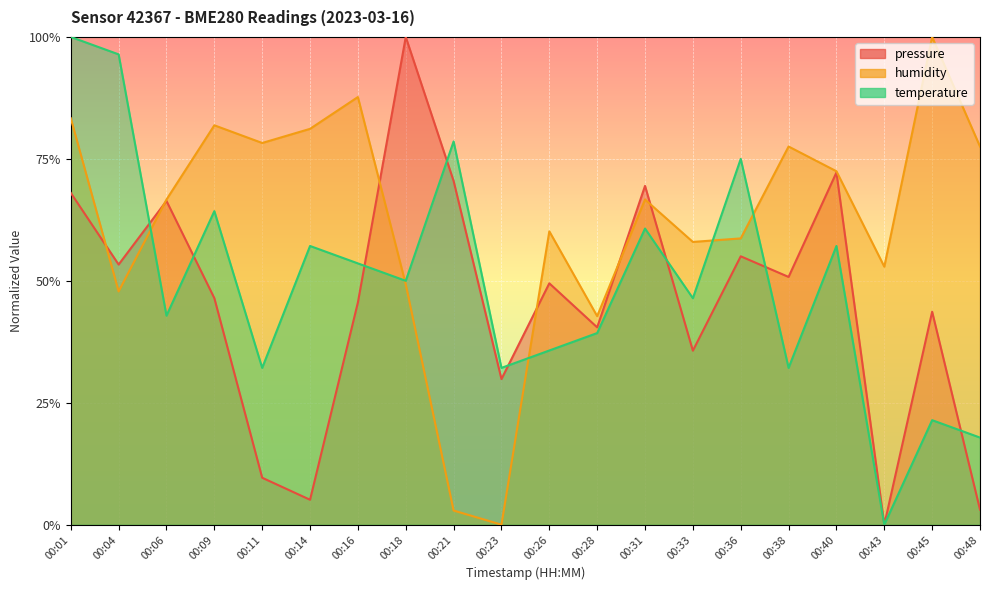

Count the number of data series in this chart.

3